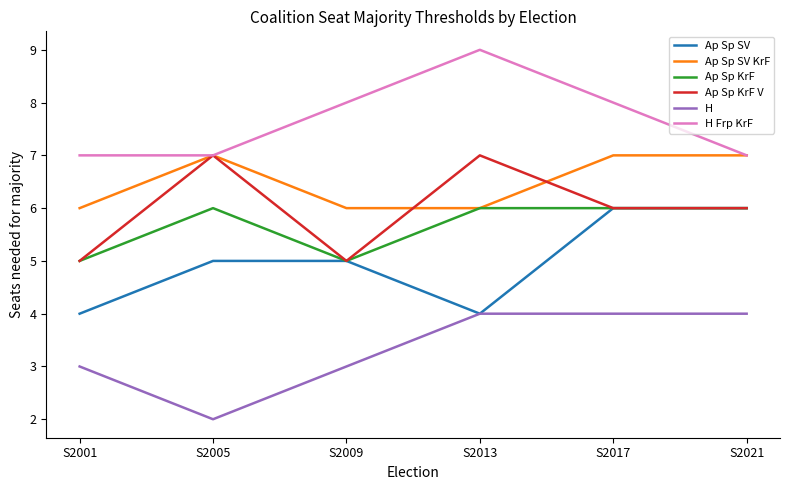

How many categories are shown in the chart?

6